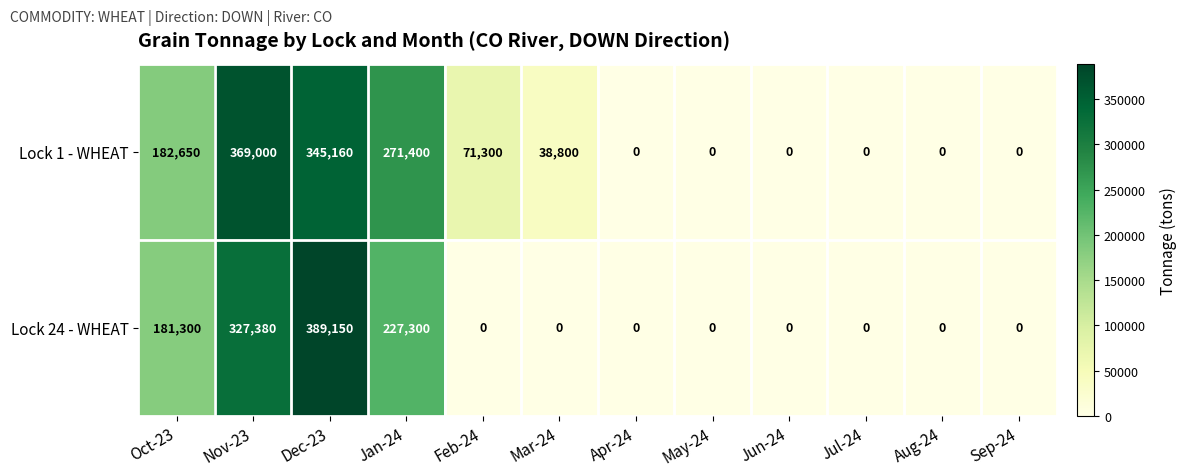

Rank the series at Jan-24 from highest to lowest value.

Lock 1 - WHEAT, Lock 24 - WHEAT